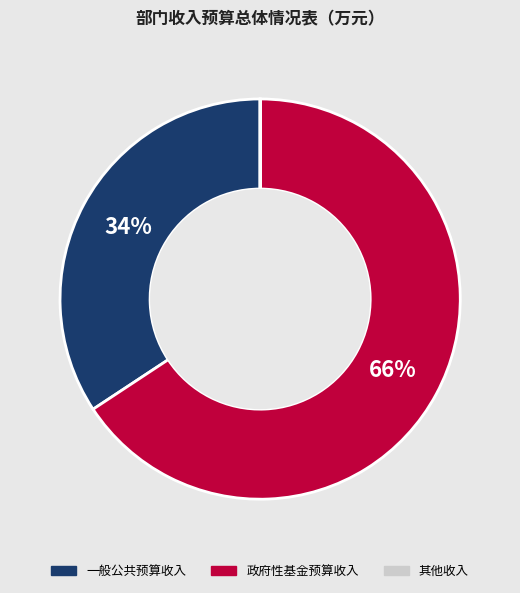

Is there a majority slice in this chart?

Yes